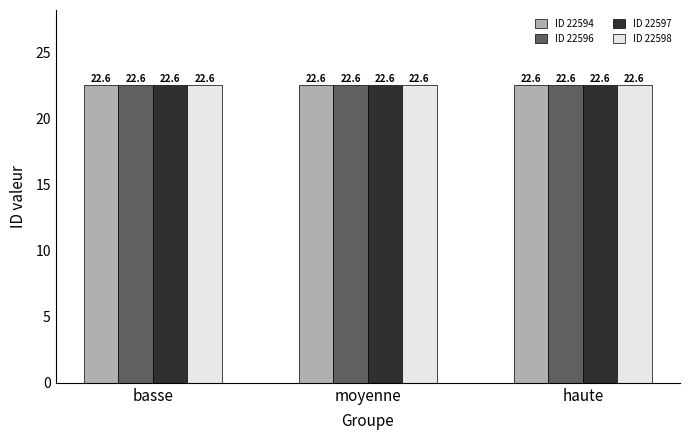

How many groups of bars are there?

3